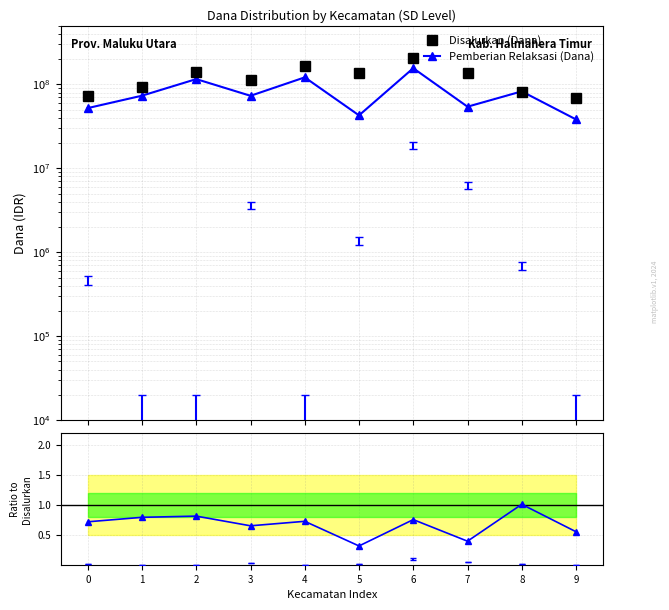

At which label does Disalurkan (Dana) reach its minimum?

9